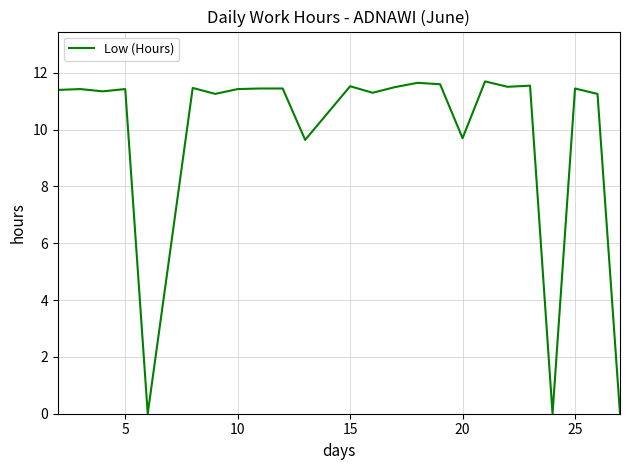

What is the greatest value displayed?

11.7